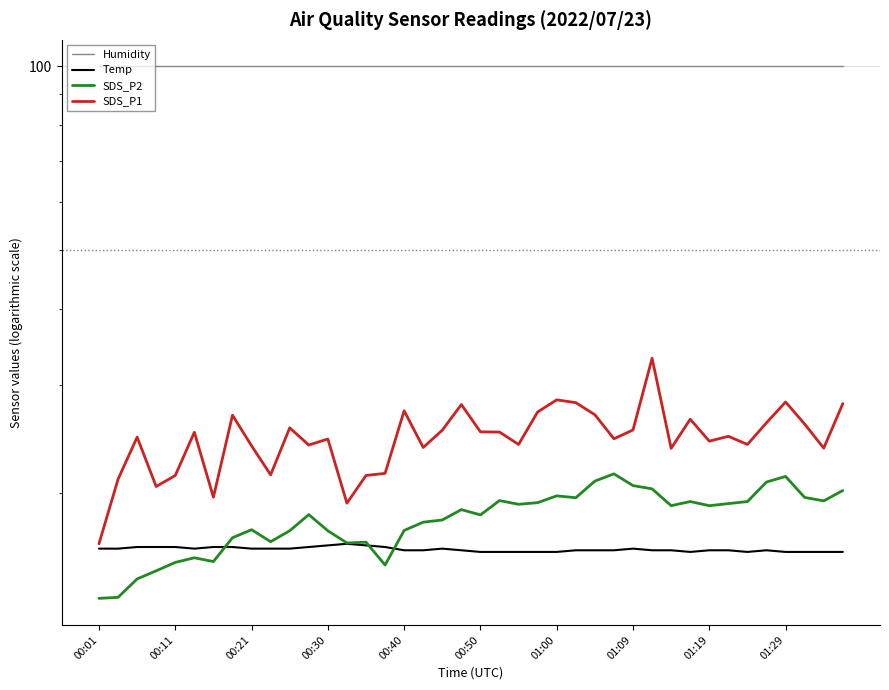

What is the difference between the second highest and minimum values in the Temp series?

0.4